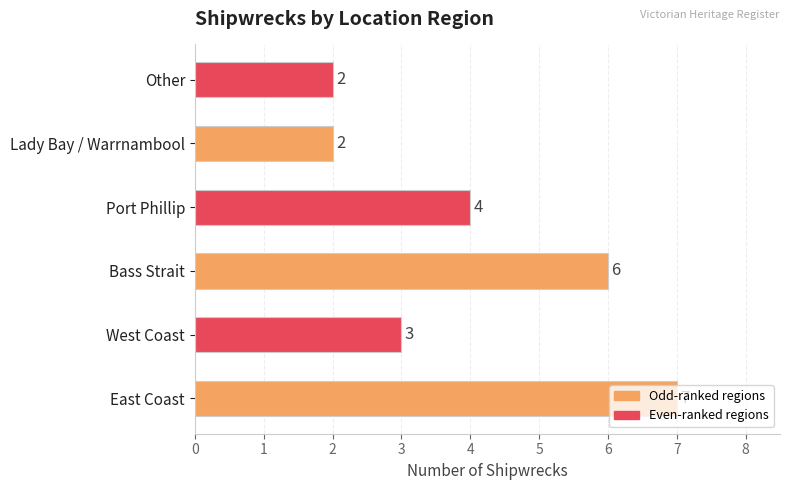

What is the minimum value shown in the chart?

2